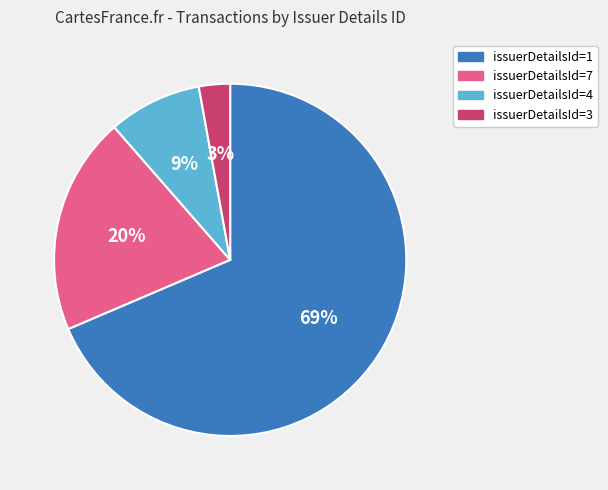

Is there a majority slice in this chart?

Yes